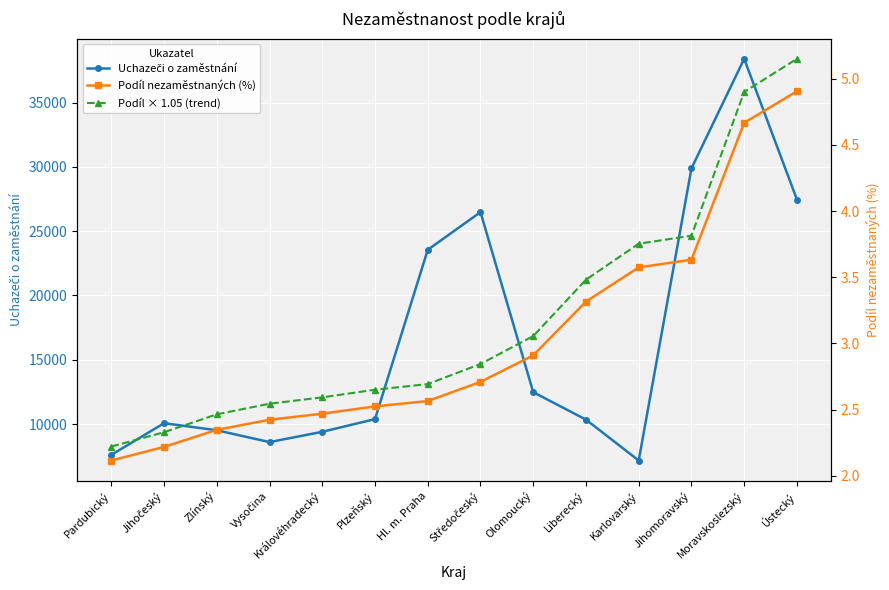

In Uchazeči o zaměstnání, how many points are higher than both neighbors (excluding endpoints)?

3